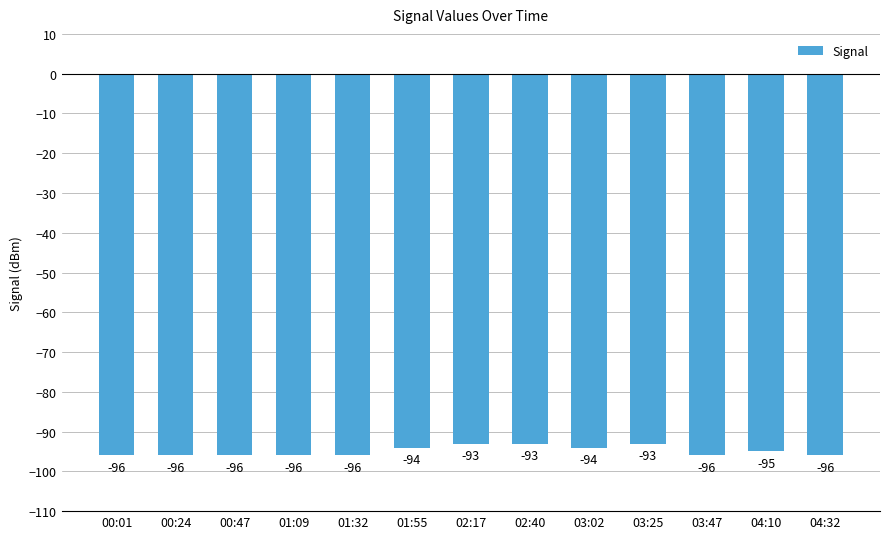

What is the minimum value shown in the chart?

-96